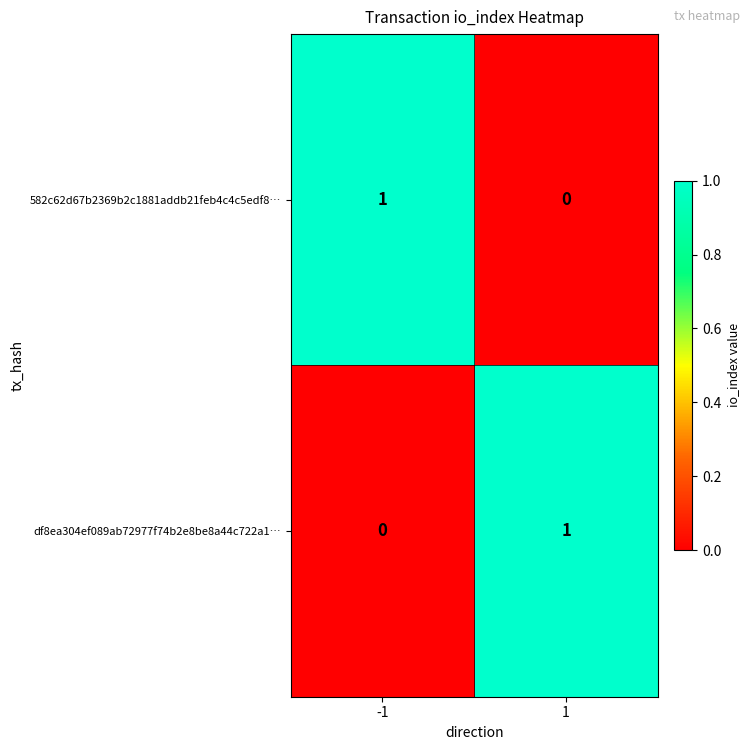

The 582c62d67b2369b2c1881addb21feb4c4c5edf8… series shows -1 at 1. True or false?

False